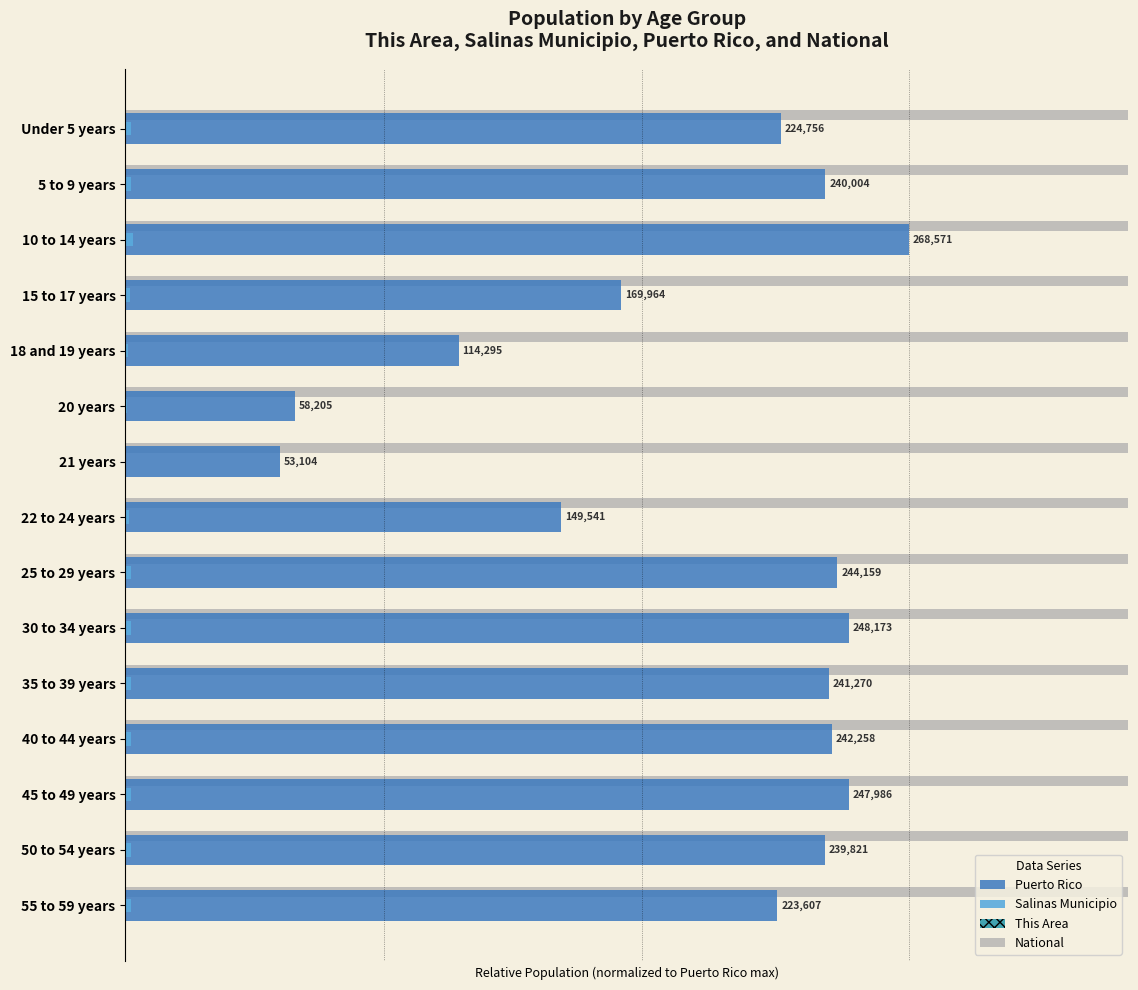

Where is National nearest to the value 50?

15 to 17 years